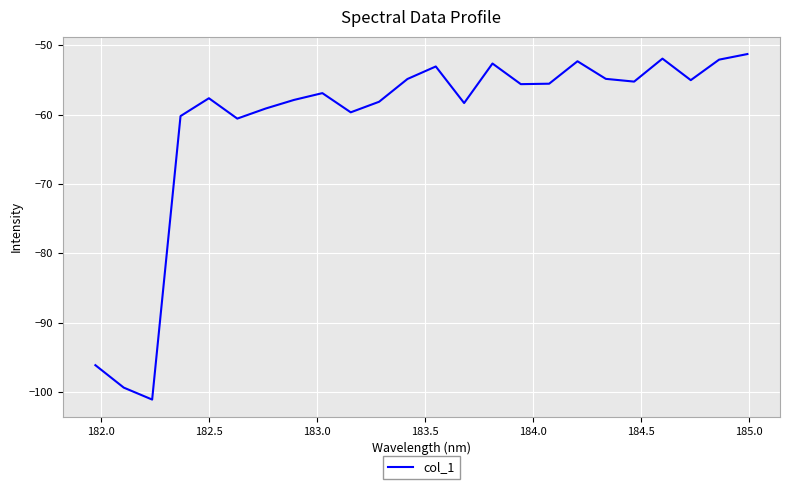

How many interior local peaks (higher than both neighbors) does the data have?

6